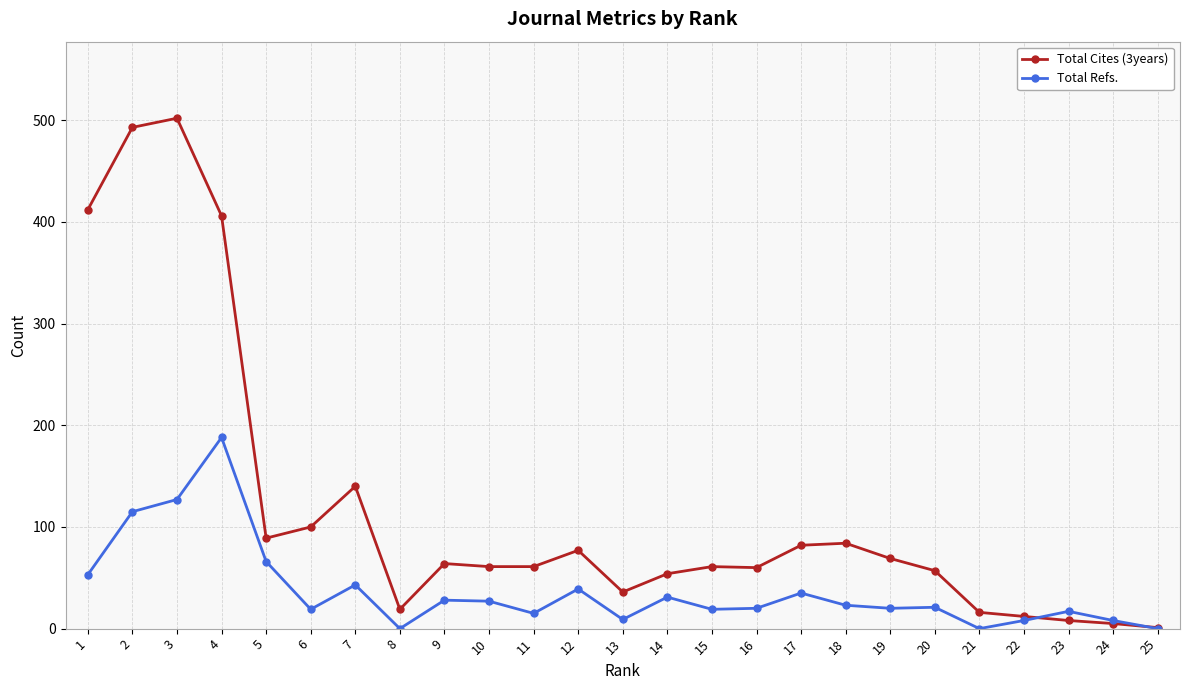

What is the maximum value shown in the chart?

502